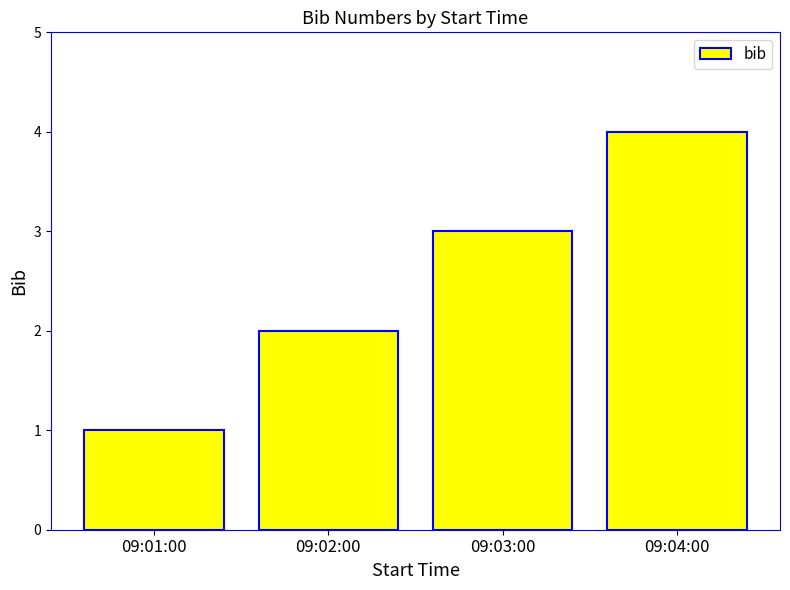

Which category has the lowest value across all series?

09:01:00